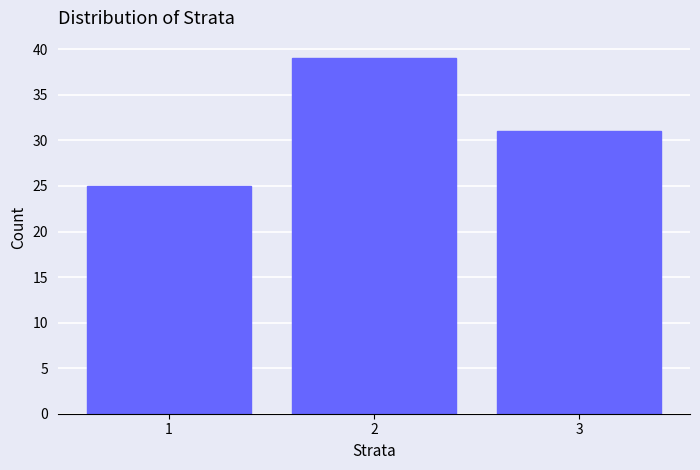

How tall is the bar that spans 2.5 to 3.5 on the x-axis? The values are not printed on the chart, so give them approximately, as read against the axis.

31